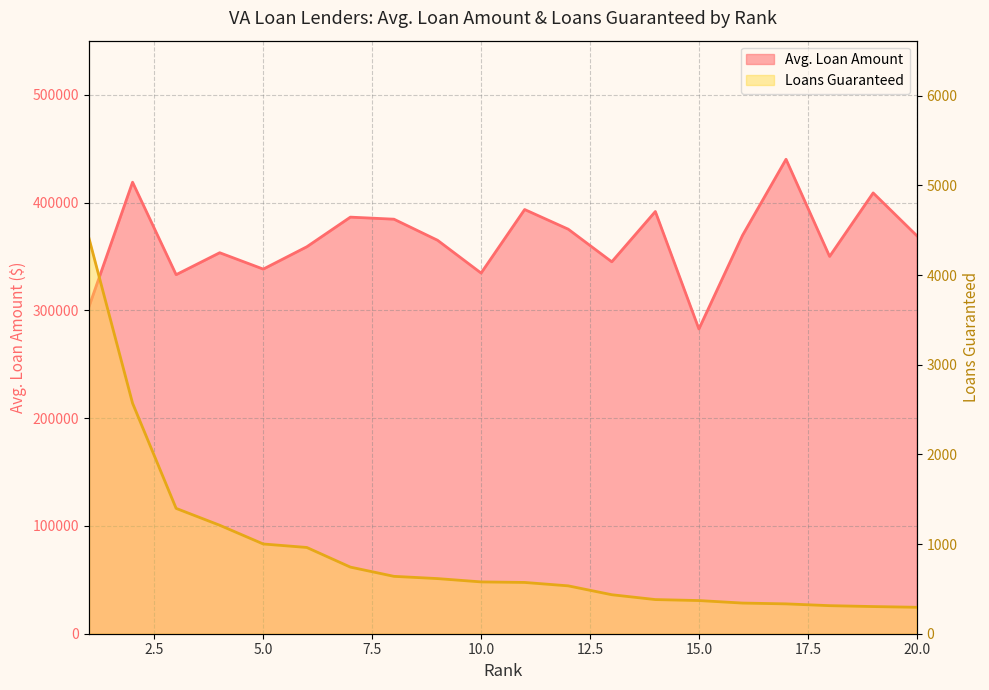

At which category is the sum across all series the highest?

17